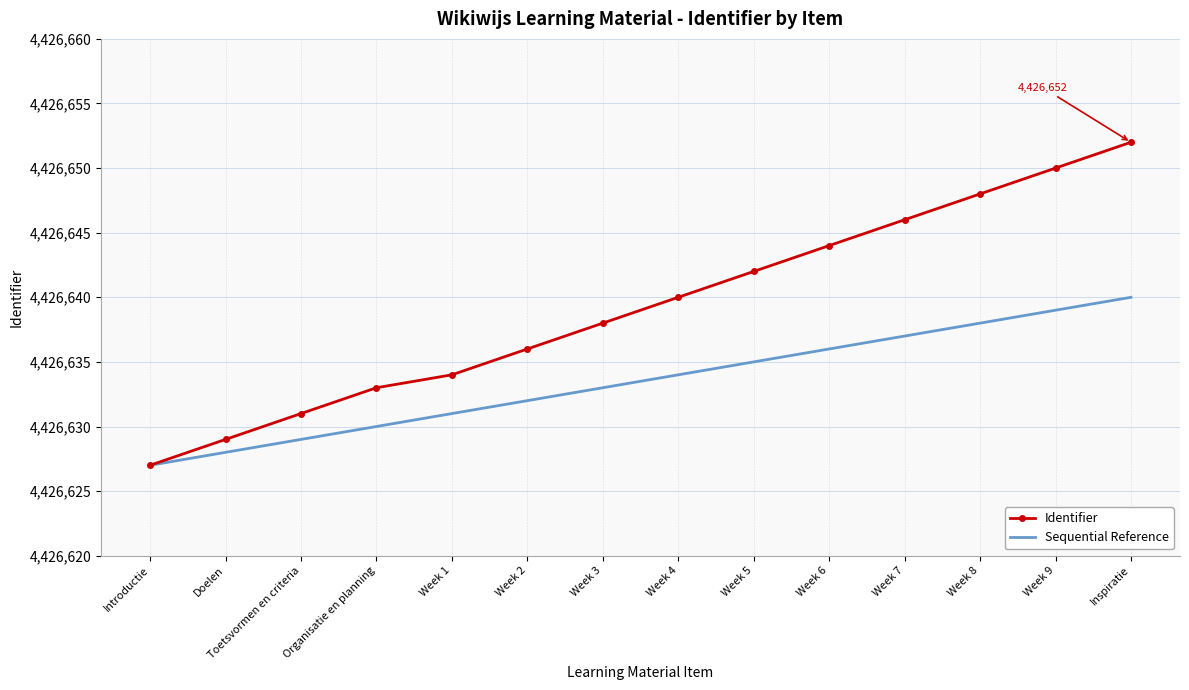

Rank the series by their maximum value, from highest to lowest.

Identifier, Sequential Reference